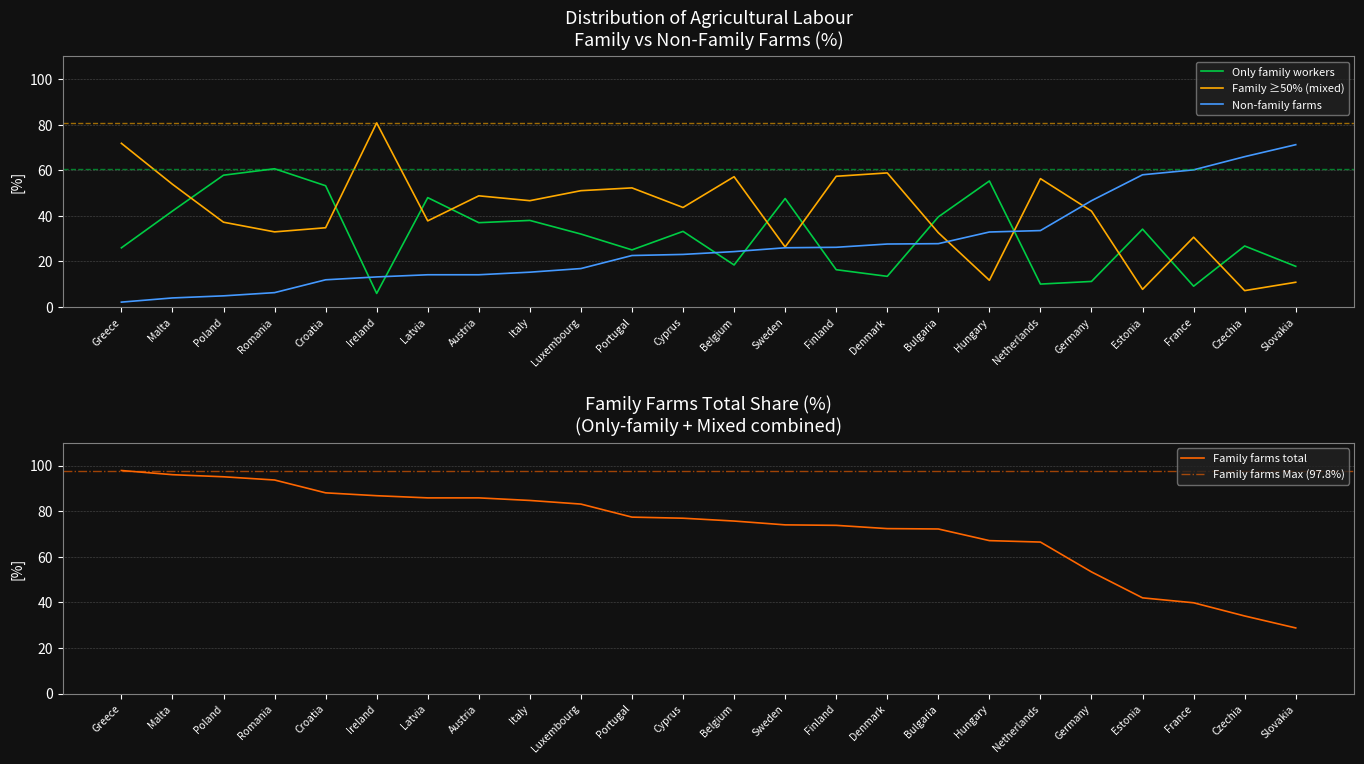

What is the difference between the second highest and minimum values in the Family farms (only family workers %) series?

51.9